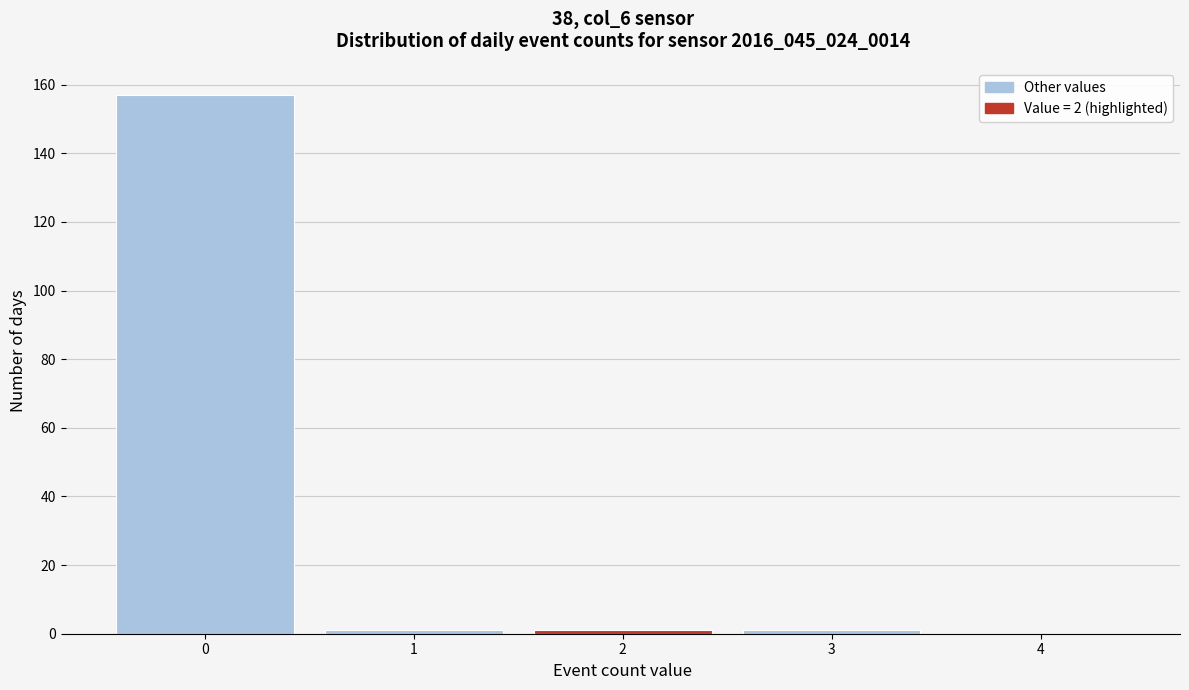

Reading left to right, extract all data points from this chart.

0=157	1=1	2=1	3=1	4=0